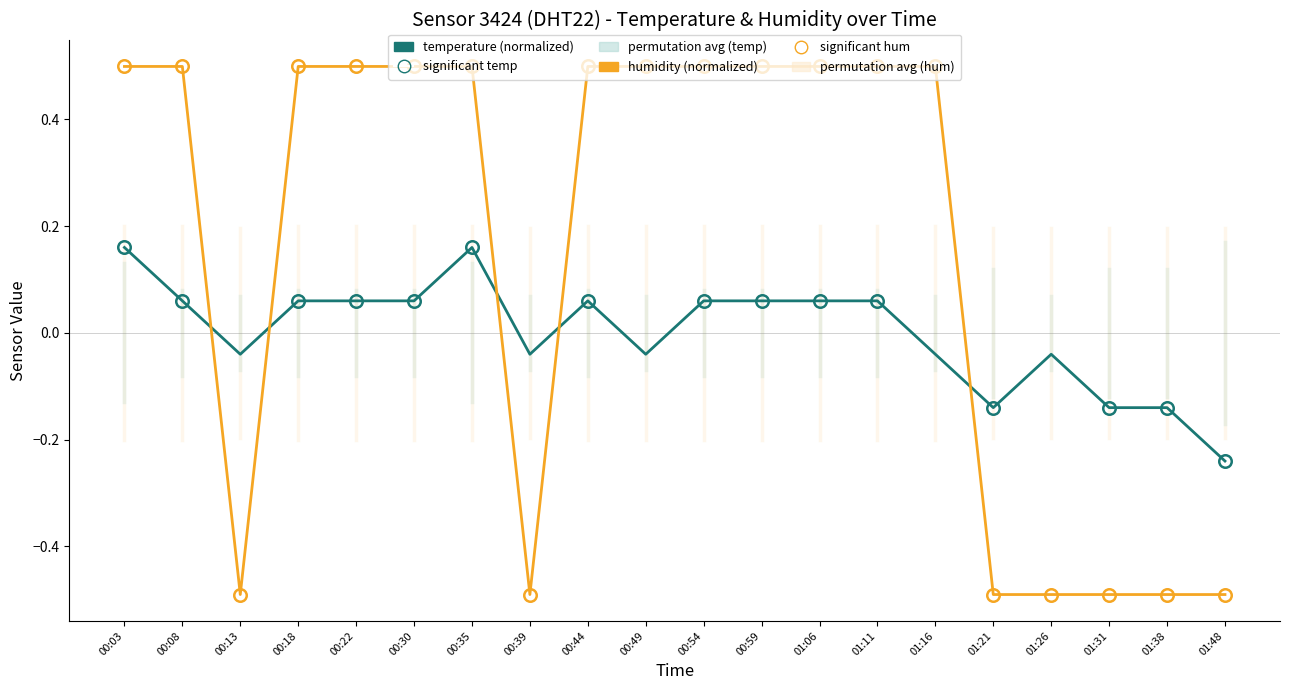

What position from the right is 00:59?

9